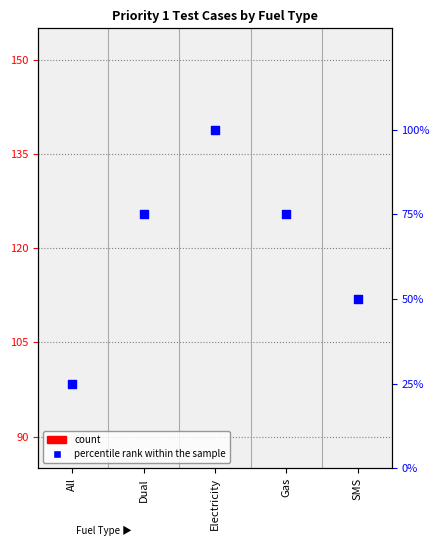

Which has a higher value, All or Dual?

Dual